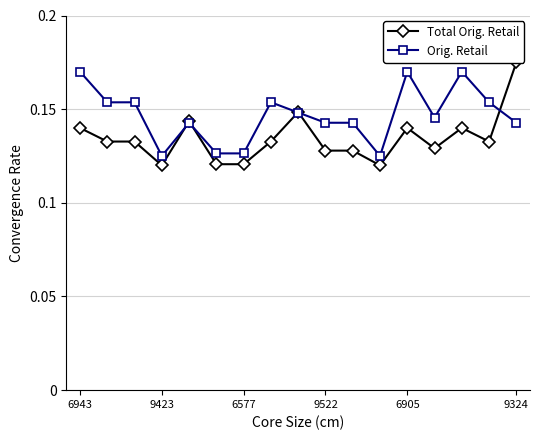

Which series changed the most between 9423 and 14?

Orig. Retail